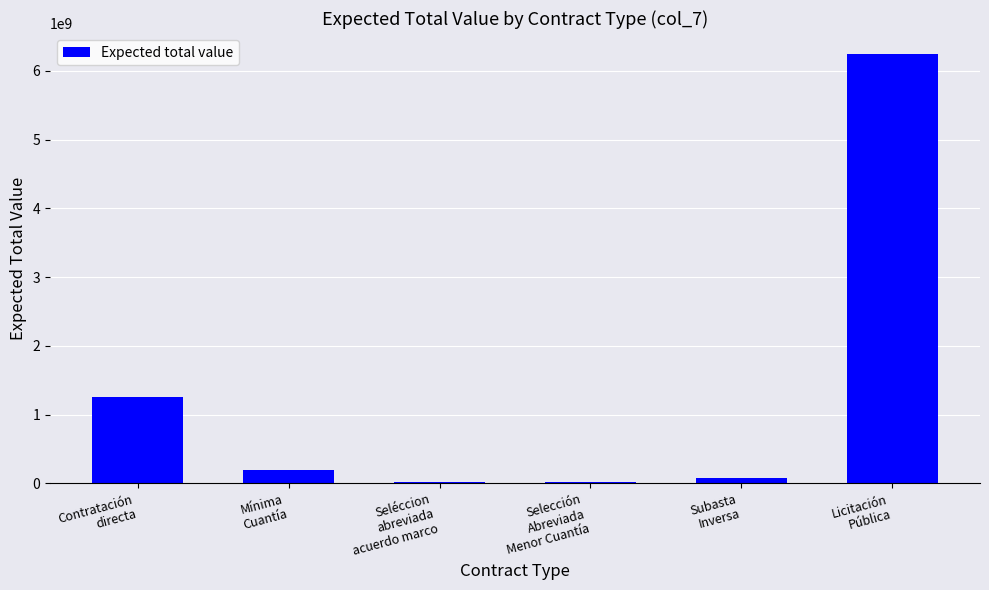

Which category has the highest value across all series?

Licitación
Pública